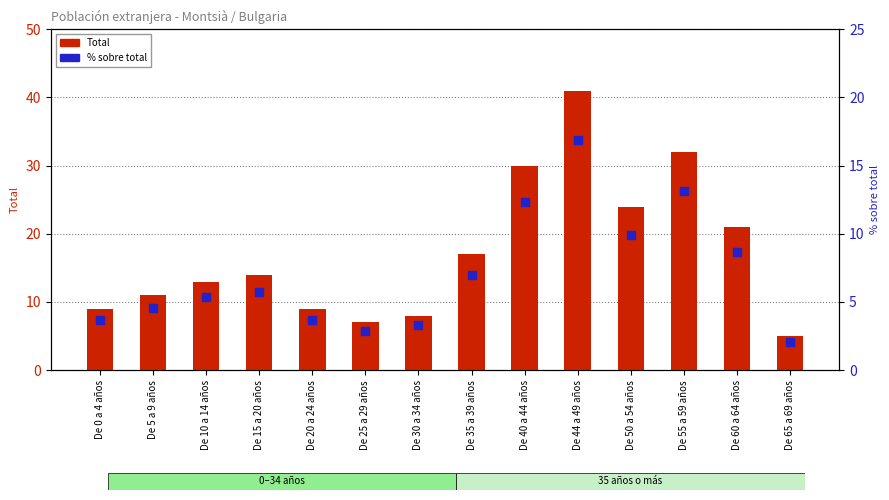

Which series has the largest total across all categories?

Total